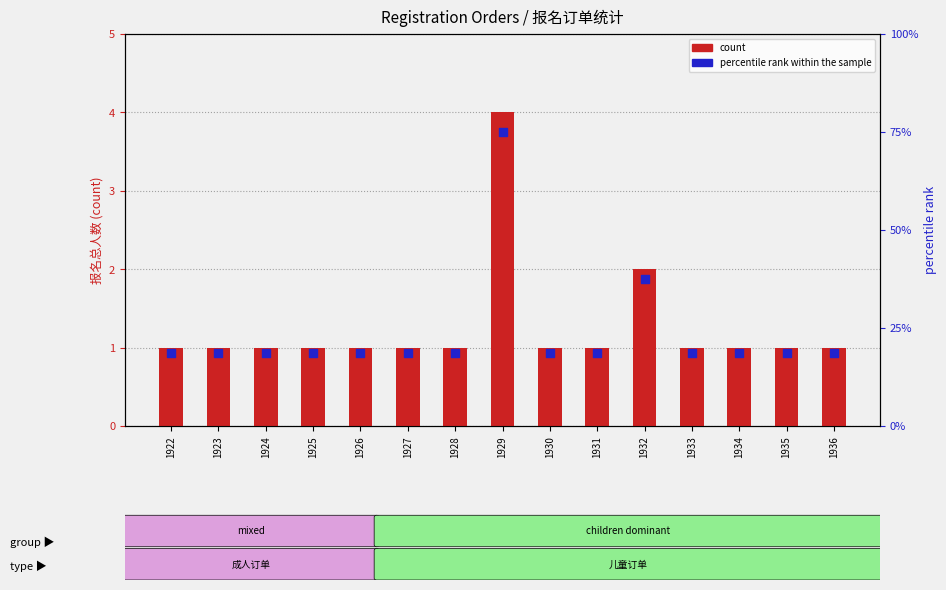

What is the total value across all series at 1924?

19.8